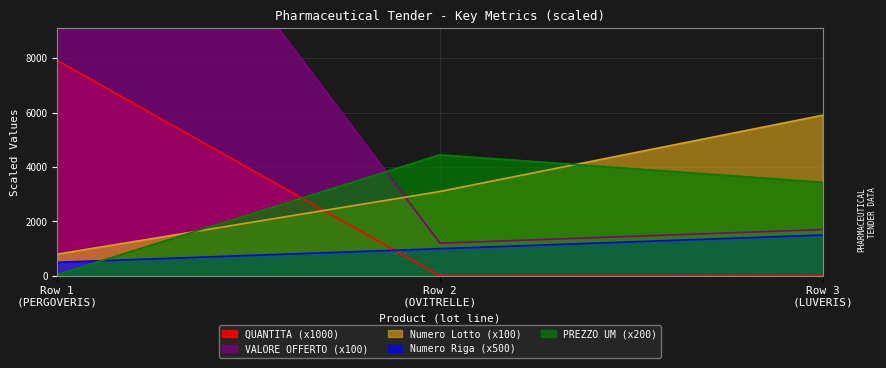

Reading left to right, list all the values displayed in this chart.

Numero Riga: 500.0	1000.0	1500.0
Numero Lotto: 800.0	3100.0	5900.0
QUANTITA: 7912.5	5.4	9.9
PREZZO OFFERTO PER UM IVA ESCLUSA: 50.3	4447.8	3437.4
VALORE OFFERTO: 19904.0	1200.9	1701.5